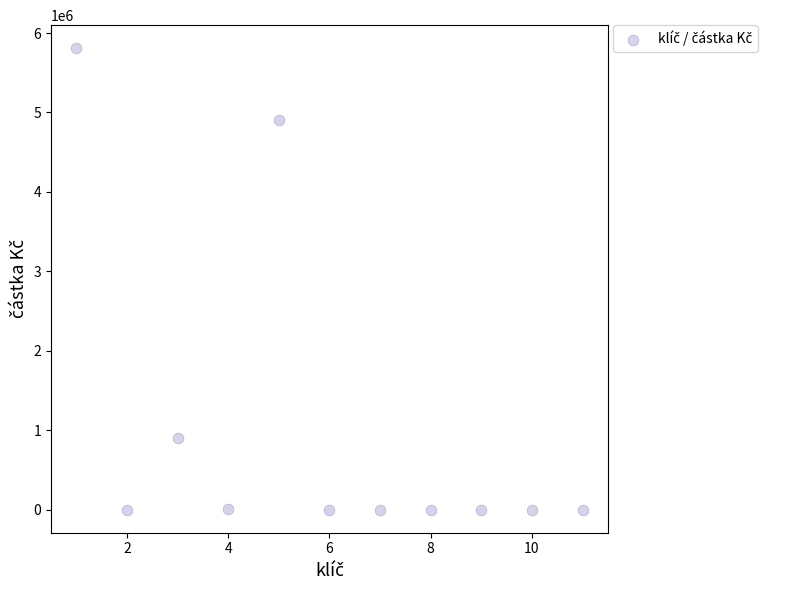

What is the average Y value?

1056155.3